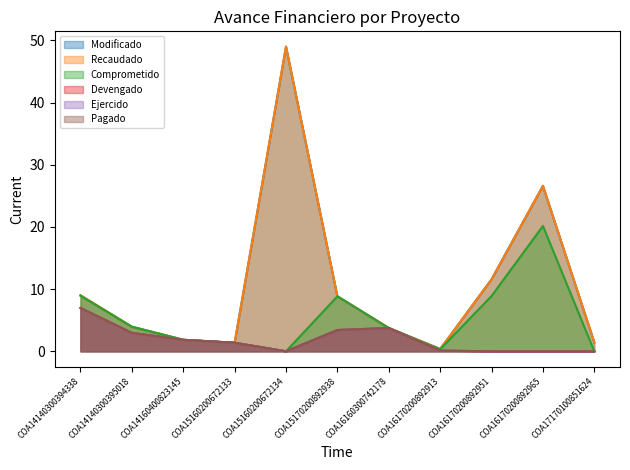

Reading left to right, what are all the values shown in this chart?

Modificado: COA14140300394338=9.0	COA14140300395018=4.0	COA14160400823145=1.9	COA15160200672133=1.4	COA15160200672134=49.0	COA15170200892938=8.8	COA16160300742178=3.7	COA16170200892913=0.4	COA16170200892951=11.6	COA16170200892965=26.6	COA17170100851624=1.4
Recaudado: COA14140300394338=9.0	COA14140300395018=4.0	COA14160400823145=1.9	COA15160200672133=1.4	COA15160200672134=49.0	COA15170200892938=8.8	COA16160300742178=3.7	COA16170200892913=0.4	COA16170200892951=11.6	COA16170200892965=26.6	COA17170100851624=1.4
Comprometido: COA14140300394338=8.9	COA14140300395018=4.0	COA14160400823145=1.9	COA15160200672133=1.4	COA15160200672134=0.0	COA15170200892938=8.8	COA16160300742178=3.7	COA16170200892913=0.3	COA16170200892951=8.9	COA16170200892965=20.2	COA17170100851624=0.0
Devengado: COA14140300394338=7.0	COA14140300395018=3.0	COA14160400823145=1.8	COA15160200672133=1.4	COA15160200672134=0.0	COA15170200892938=3.4	COA16160300742178=3.7	COA16170200892913=0.1	COA16170200892951=0.0	COA16170200892965=0.0	COA17170100851624=0.0
Ejercido: COA14140300394338=7.0	COA14140300395018=3.0	COA14160400823145=1.8	COA15160200672133=1.4	COA15160200672134=0.0	COA15170200892938=3.4	COA16160300742178=3.7	COA16170200892913=0.1	COA16170200892951=0.0	COA16170200892965=0.0	COA17170100851624=0.0
Pagado: COA14140300394338=7.0	COA14140300395018=3.0	COA14160400823145=1.8	COA15160200672133=1.4	COA15160200672134=0.0	COA15170200892938=3.4	COA16160300742178=3.7	COA16170200892913=0.1	COA16170200892951=0.0	COA16170200892965=0.0	COA17170100851624=0.0